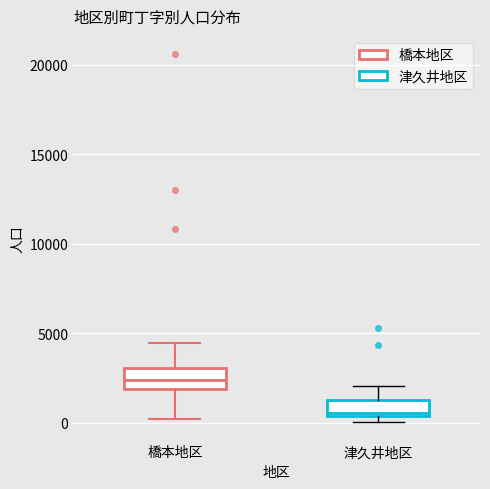

Where does the median line of the box for 橋本地区 sit on the y-axis? The values are not printed on the chart, so give them approximately, as read against the axis.

2500